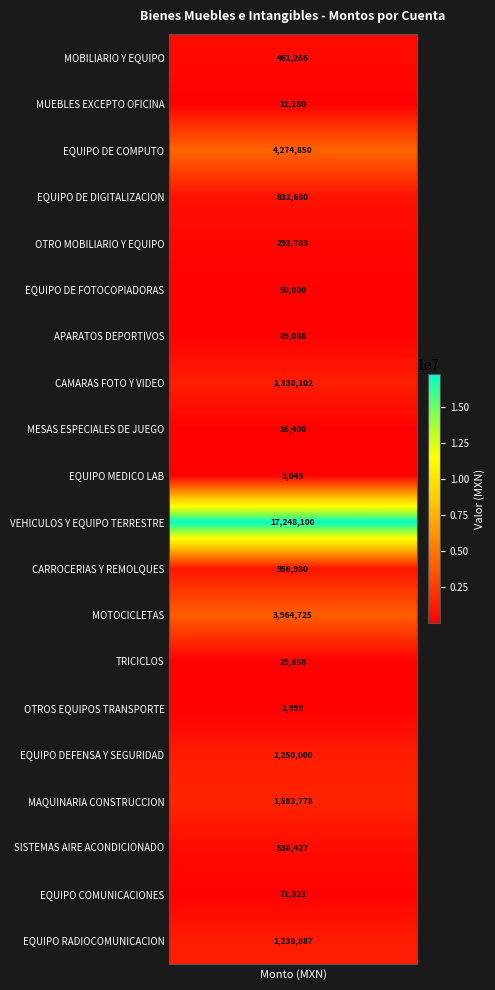

What is the difference between the maximum and second lowest values in the MESAS ESPECIALES DE JUEGO series?

16400.0